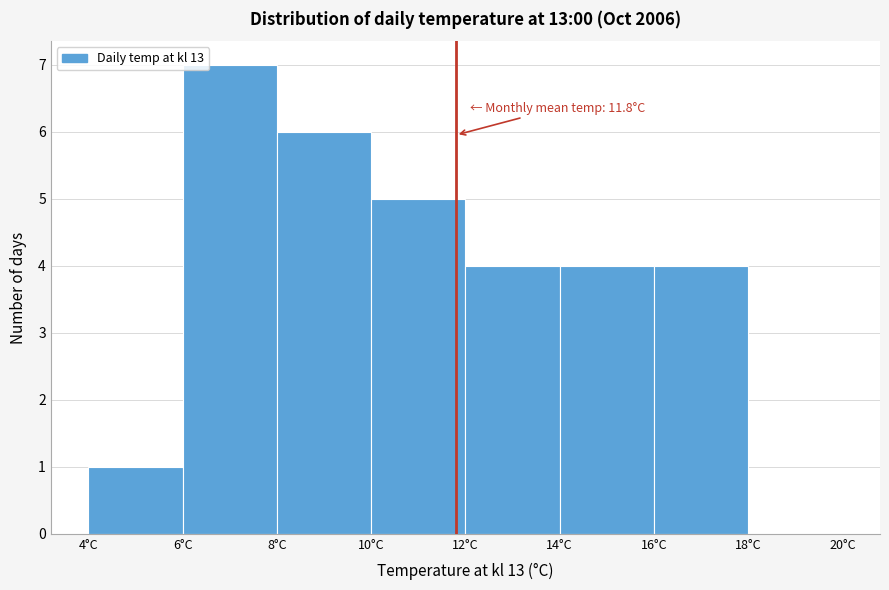

Over which range of the x-axis is the bar tallest?

6 to 8